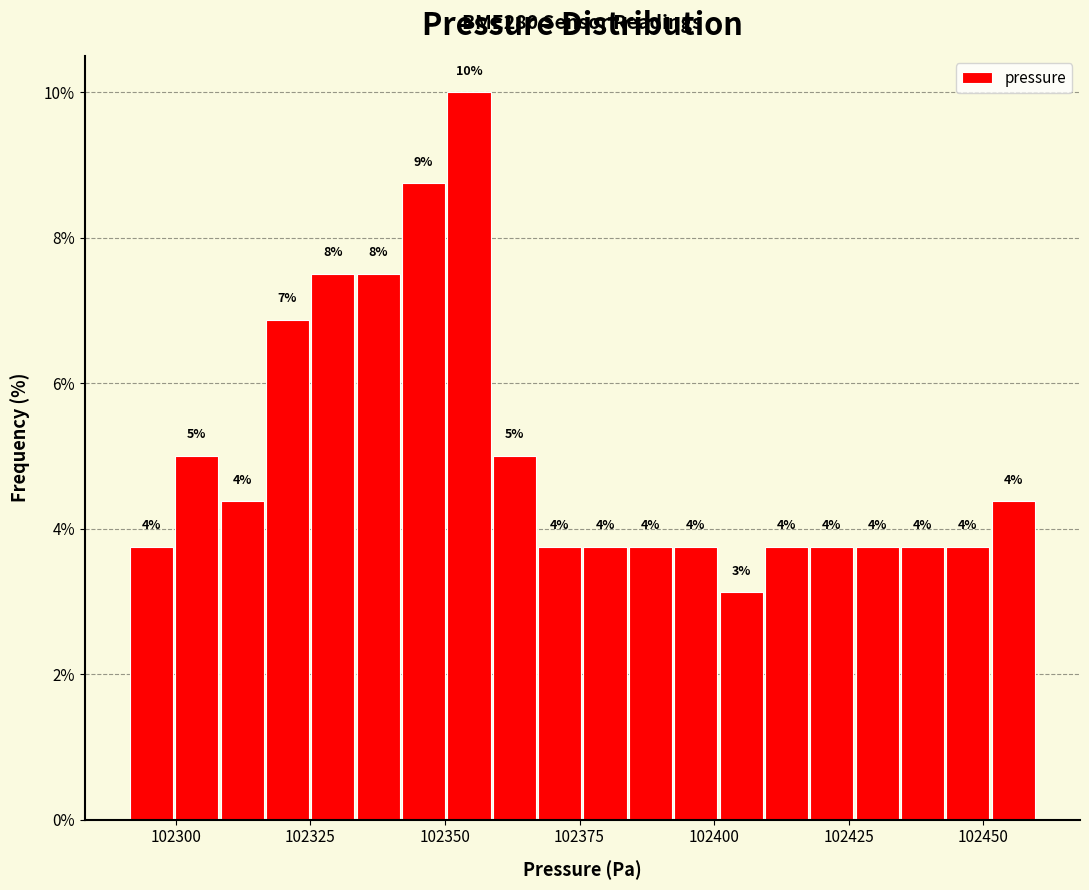

Around what value on the x-axis is the tallest bar? Give the approximate position of its centre, as read against the axis.

102355